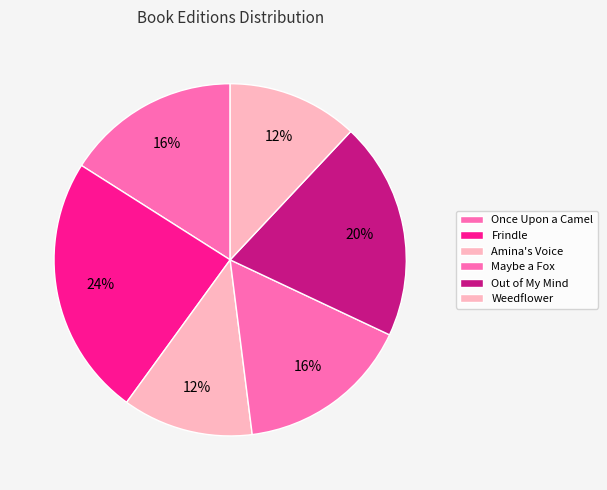

What is the largest slice in the pie chart?

Frindle